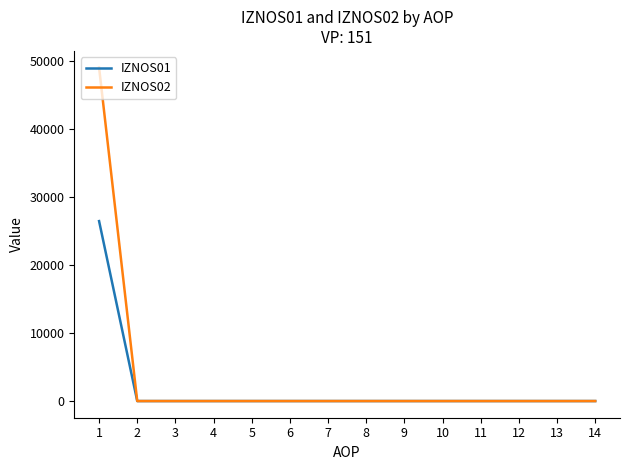

Which label corresponds to the largest value in the chart?

1